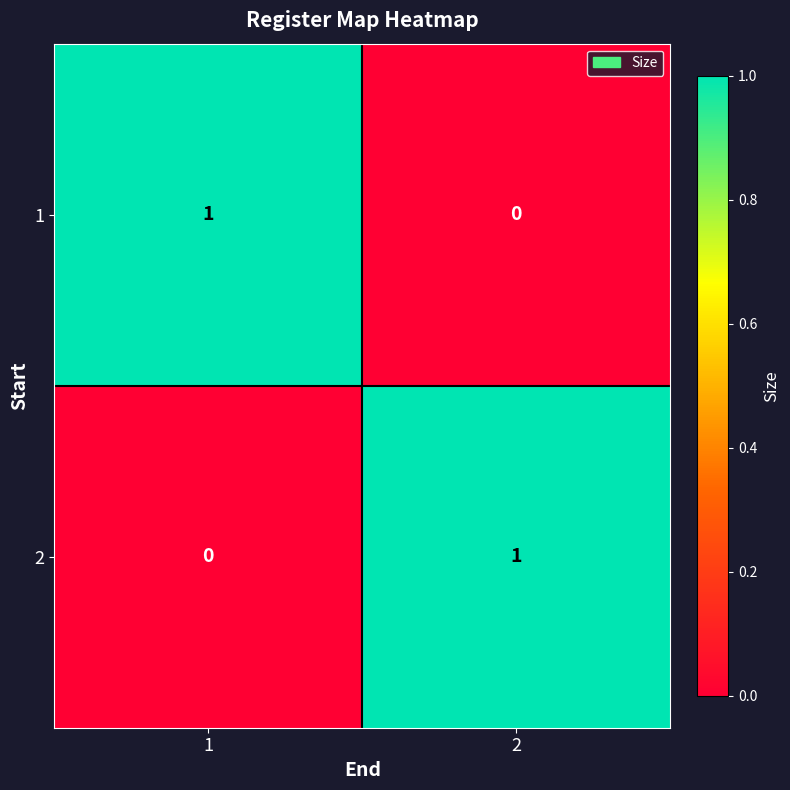

Rank the categories by 1 value from highest to lowest.

1, 2